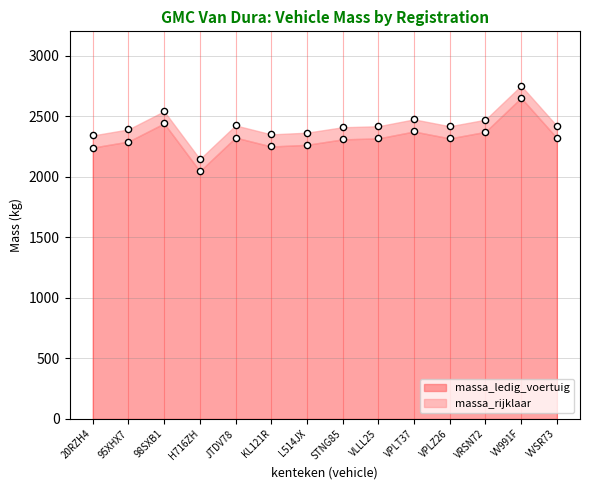

Which series has the largest Y range (max minus min)?

massa_ledig_voertuig